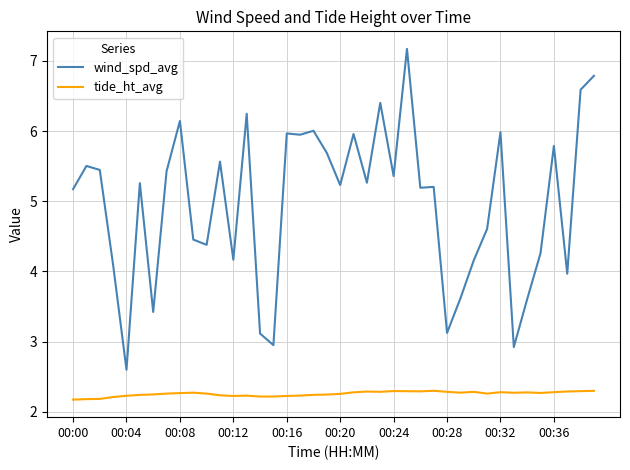

Which series has the widest spread of values?

wind_spd_avg